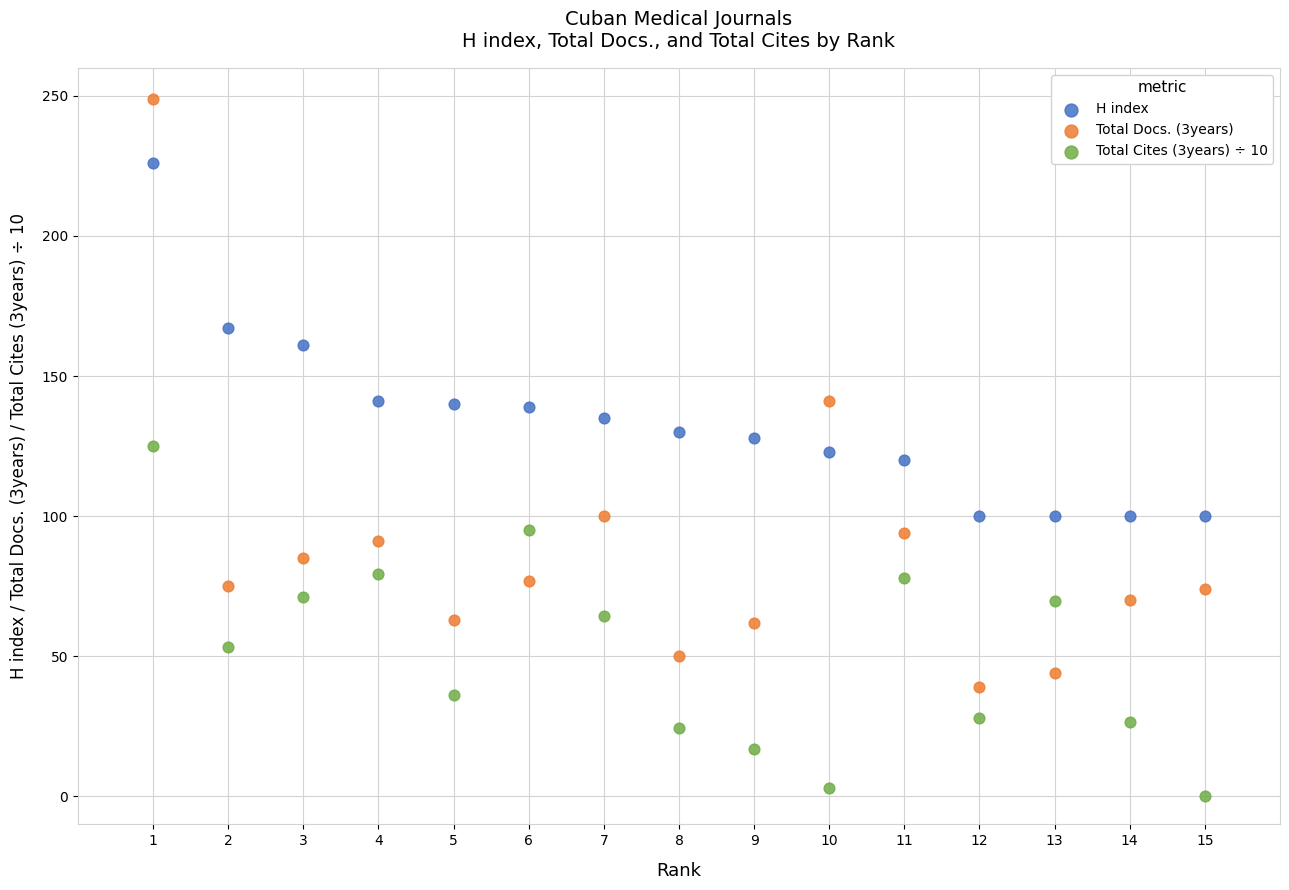

Across all data points, what is the range of X values (max minus min)?

14.0